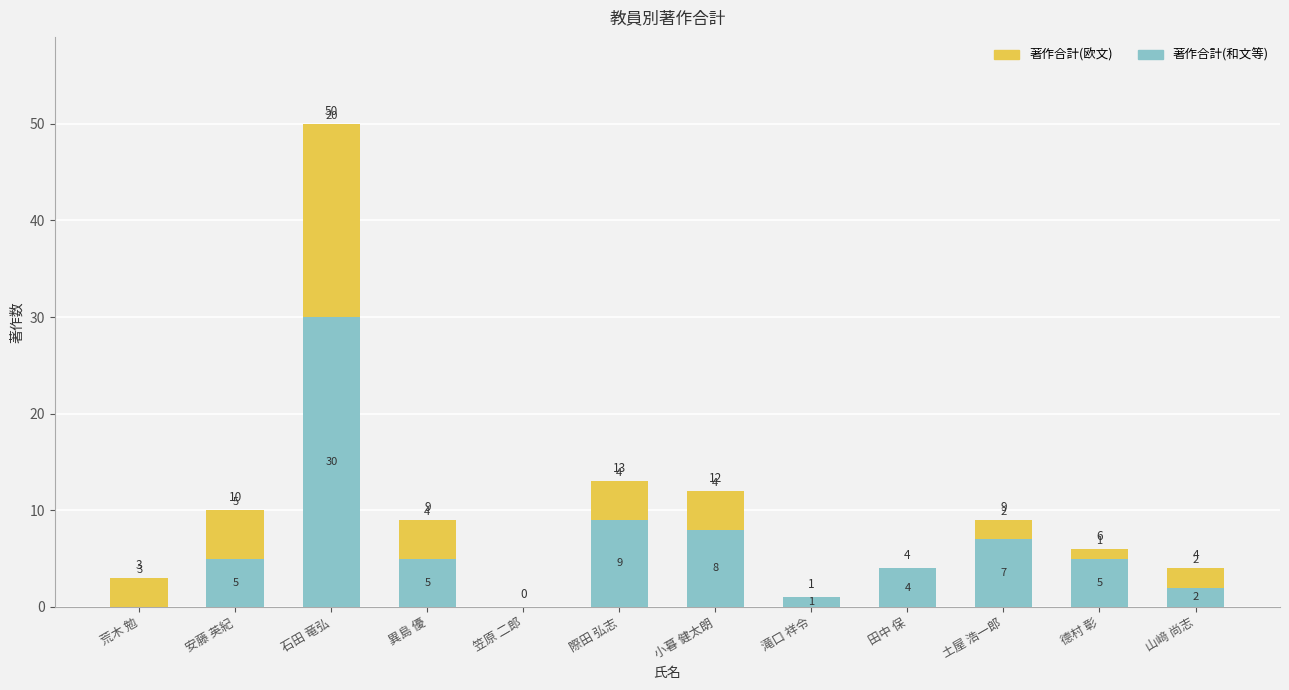

How many data points does each series have?

12